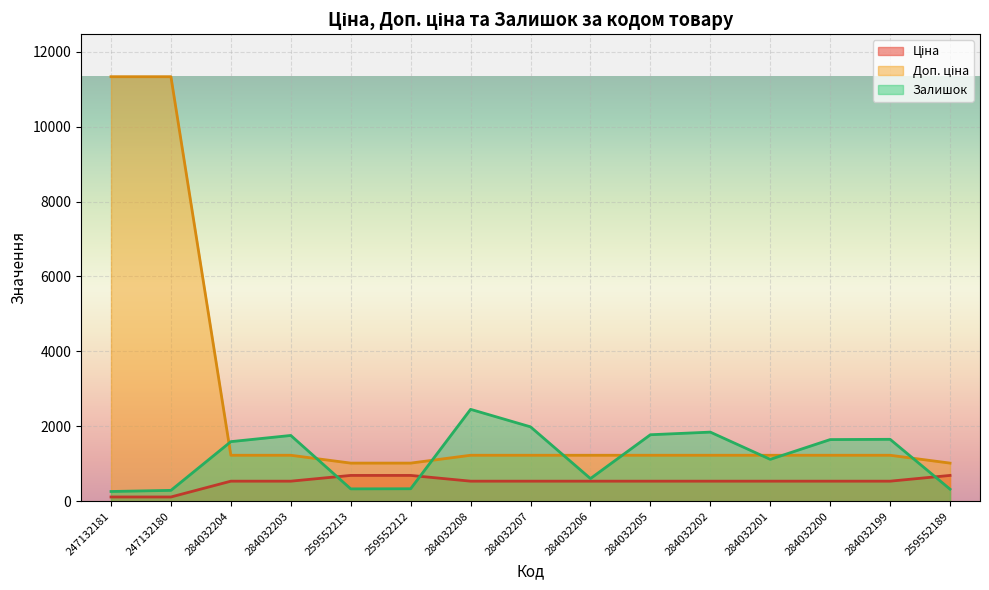

Where is Ціна nearest to the value 401?

284032204